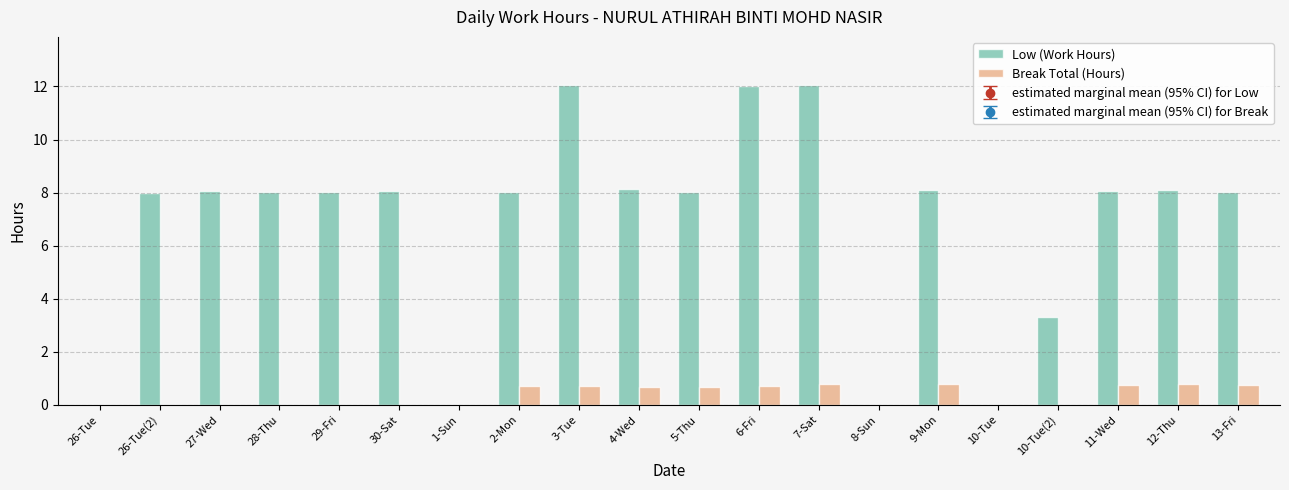

Which series changed the most between 30-Sat and 10-Tue(2)?

Low (Work Hours)